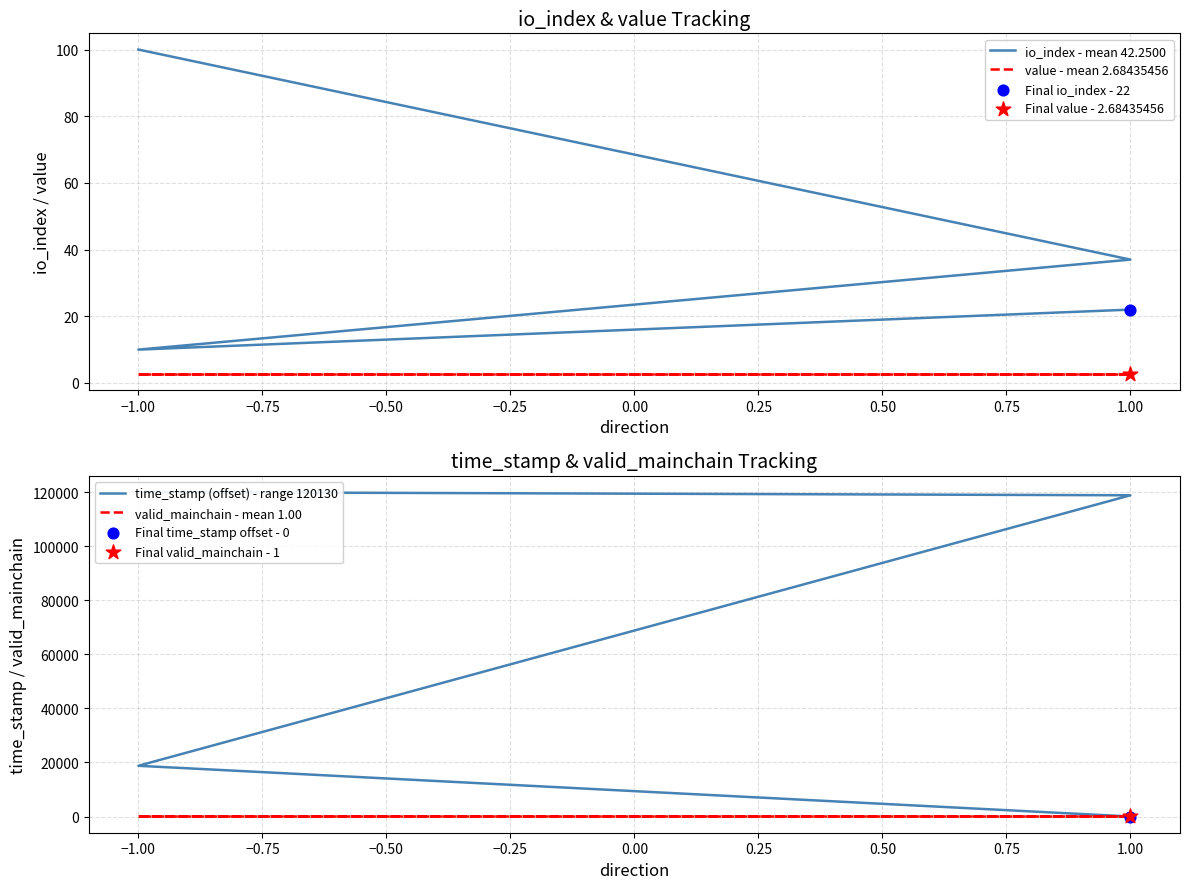

Which series has the widest spread of Y values?

time_stamp (offset) - range 120130